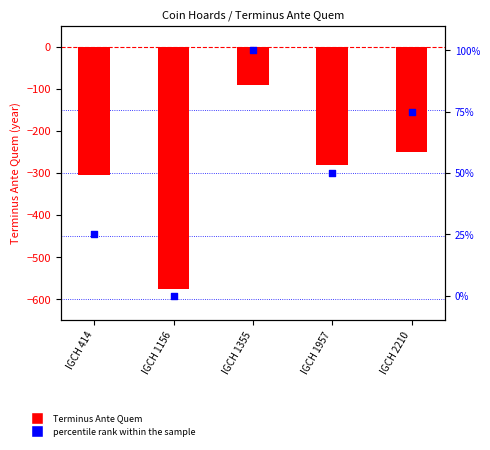

What are all the series names shown in the legend?

Terminus Ante Quem, percentile rank within the sample